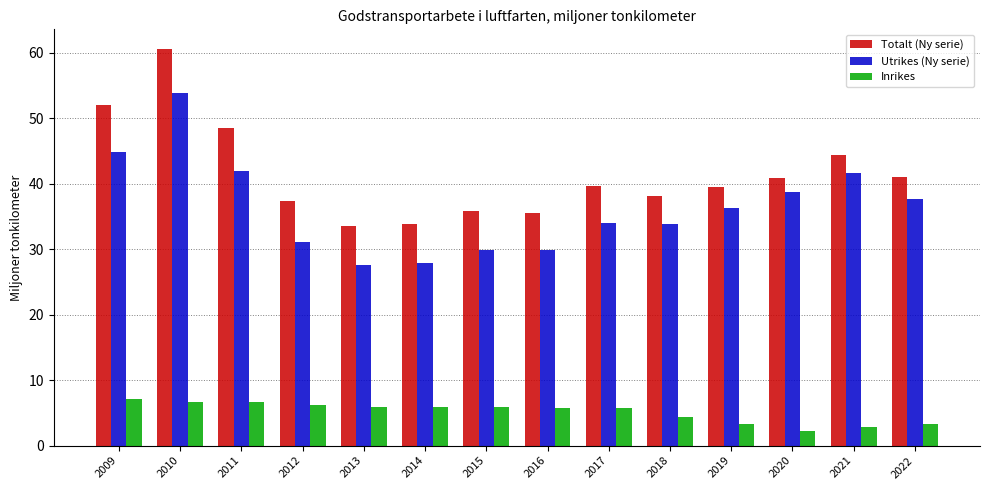

What is the total value across all series at 2016?

71.2